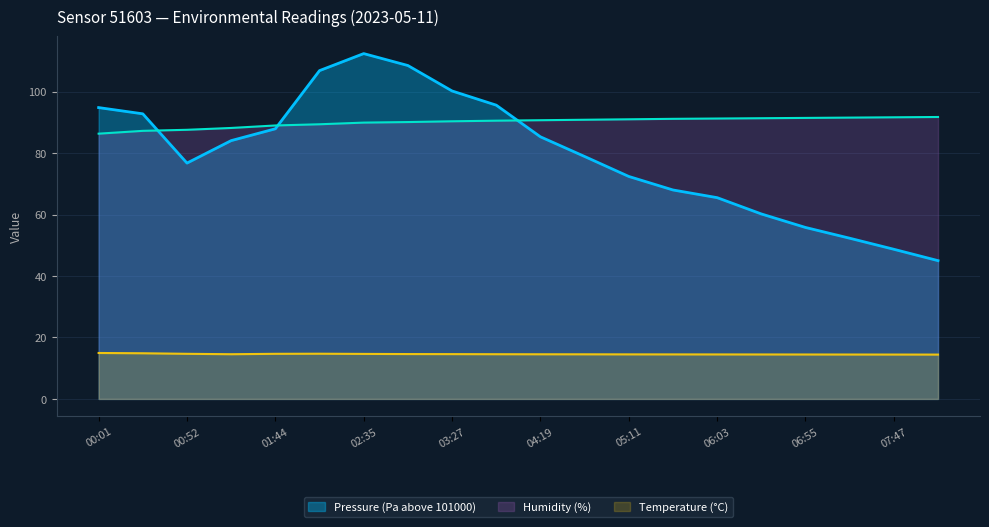

What is the lowest value of the Temperature series?

14.4